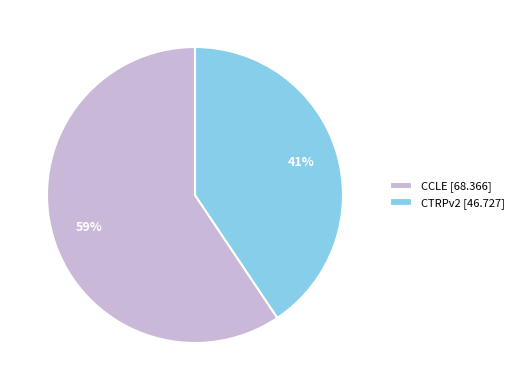

True or false: CCLE accounts for 49% of the total.

False